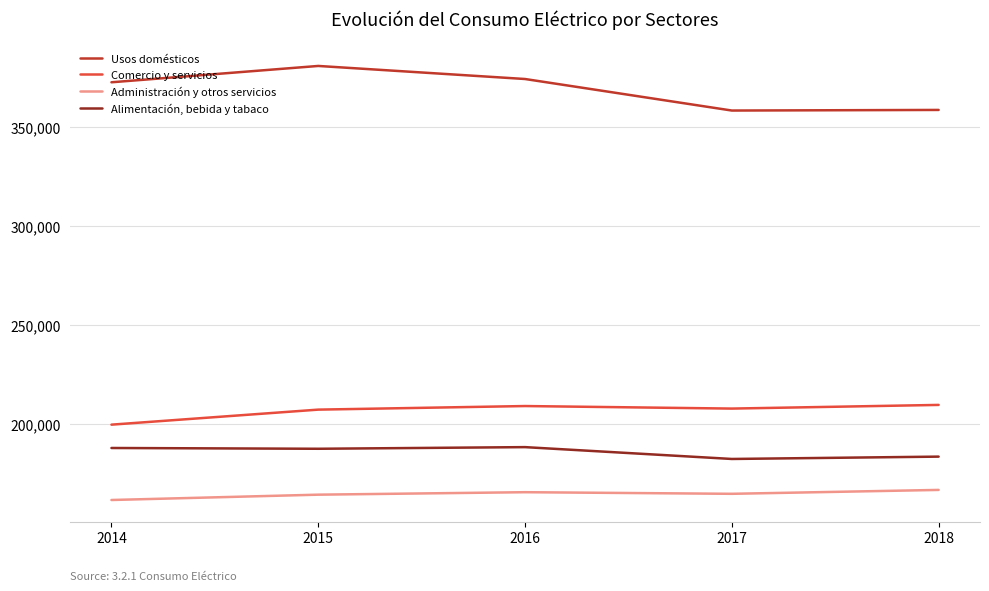

True or false: Alimentación, bebida y tabaco has a value of 317459 at 2014.

False